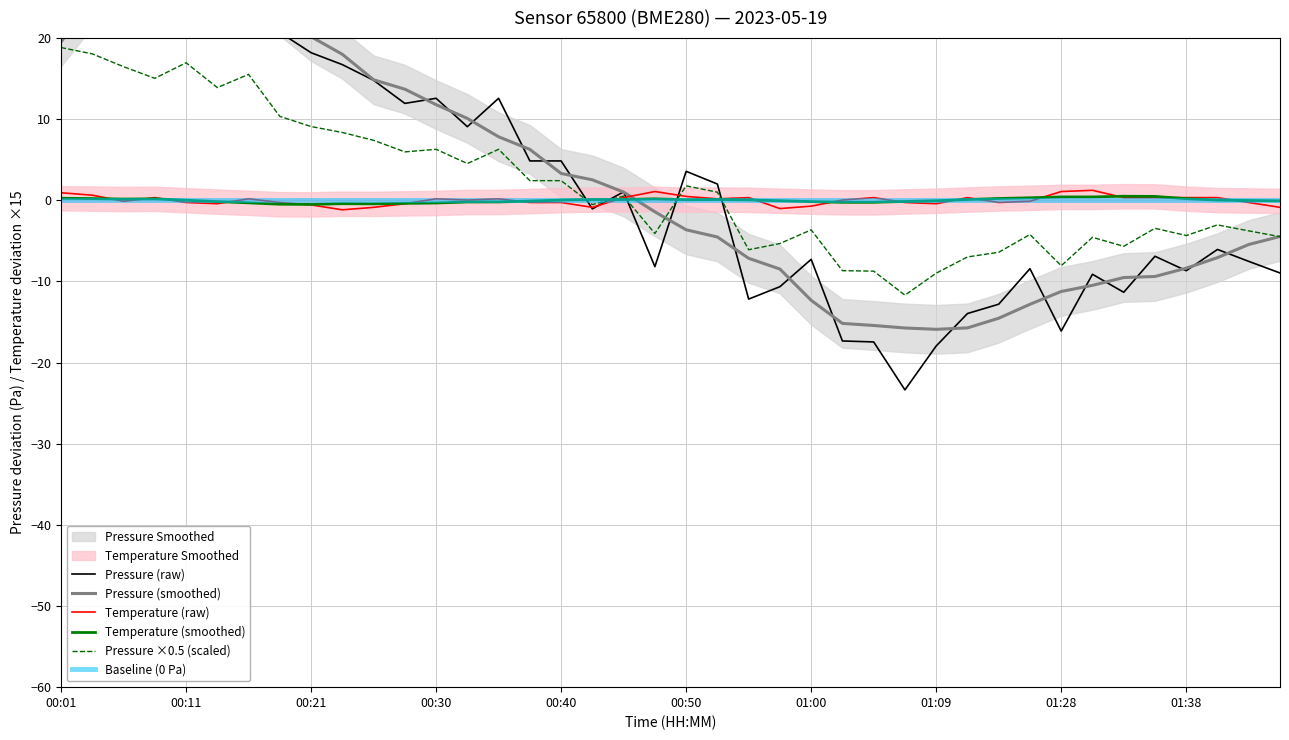

What value does the Temperature (raw) series have at 01:38?

0.3